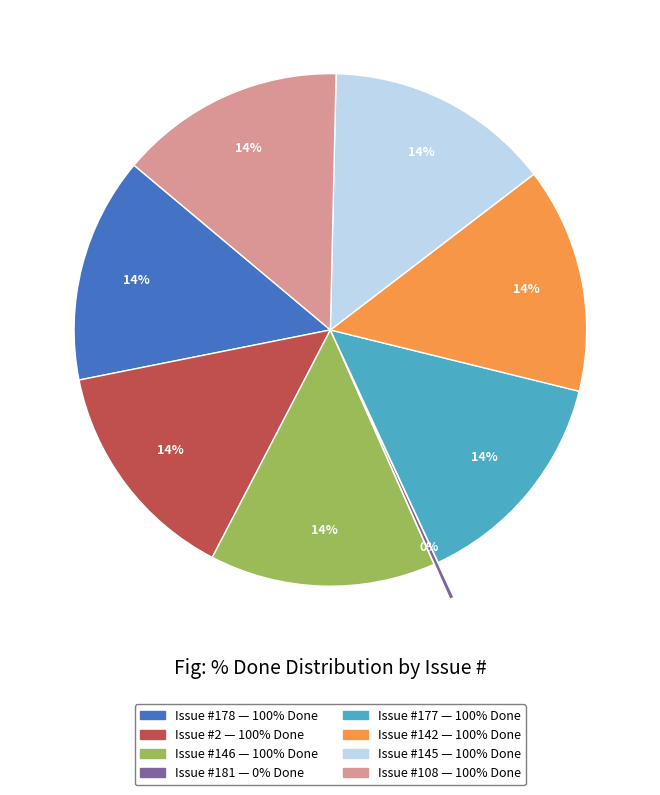

To the nearest percent, what is the difference between the largest and smallest slice percentages?

14%